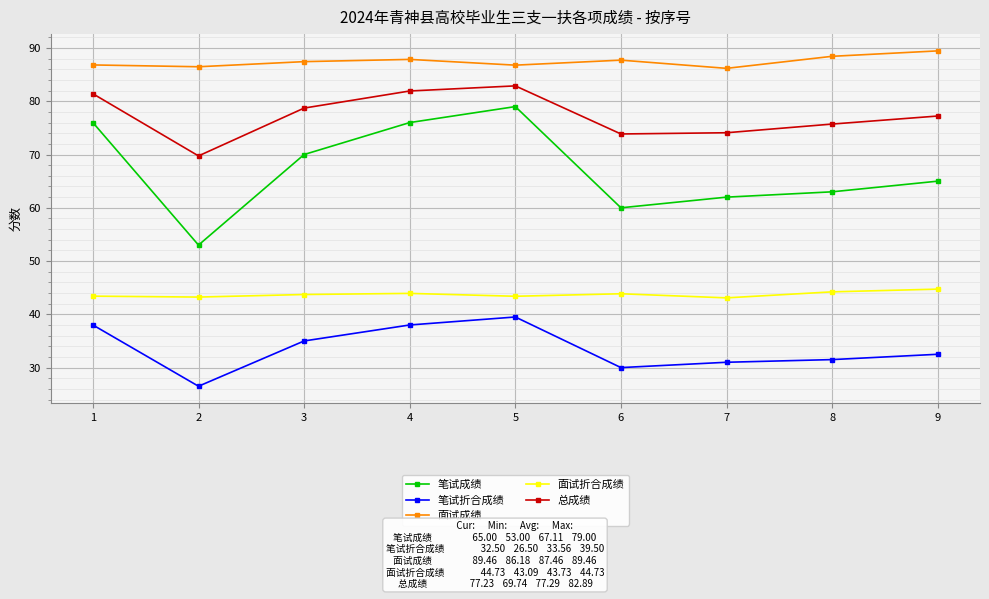

What is the value of the 面试成绩 point at the 8th from the left?

88.4